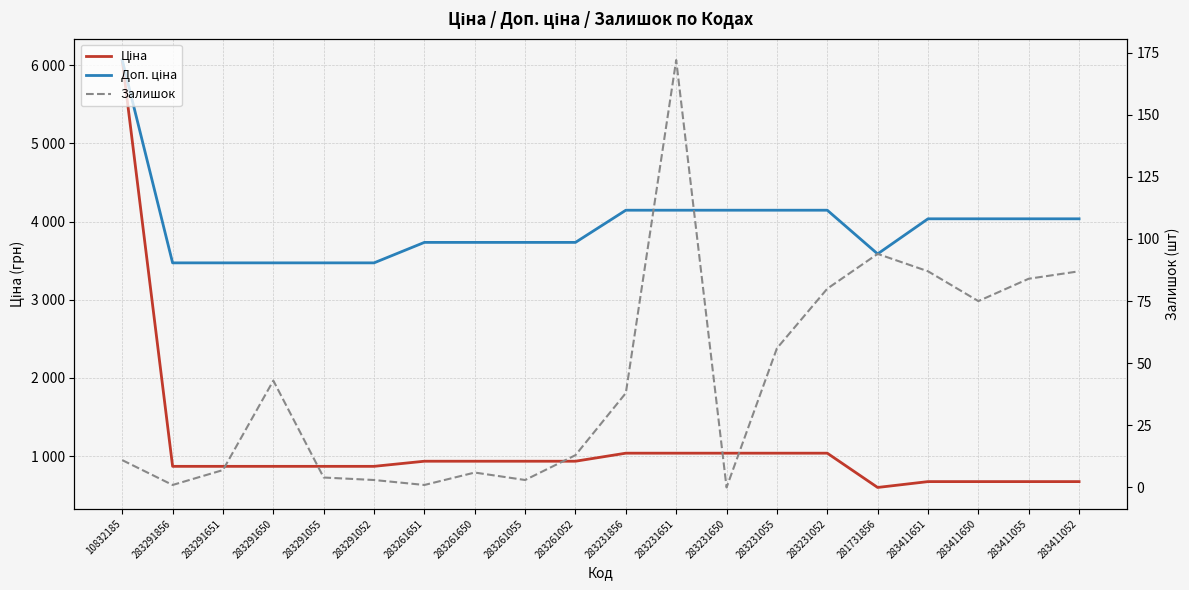

What is the label of the 1st point from the left?

10832185